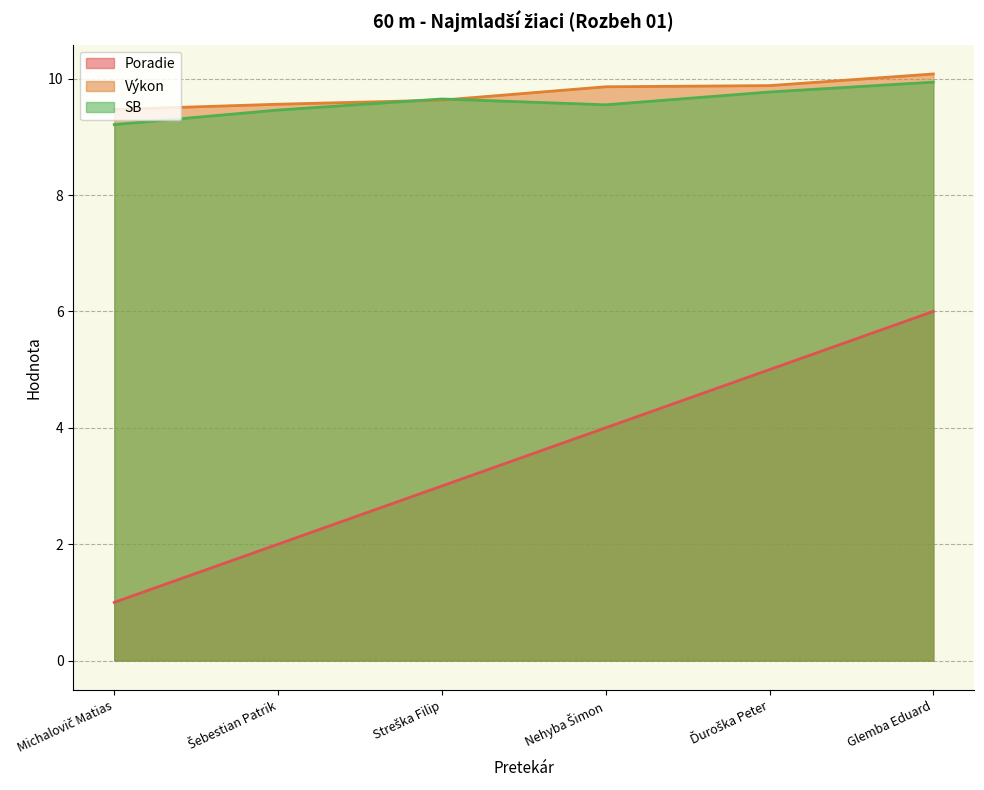

What is the difference between the highest and lowest values at Šebestian Patrik?

7.6